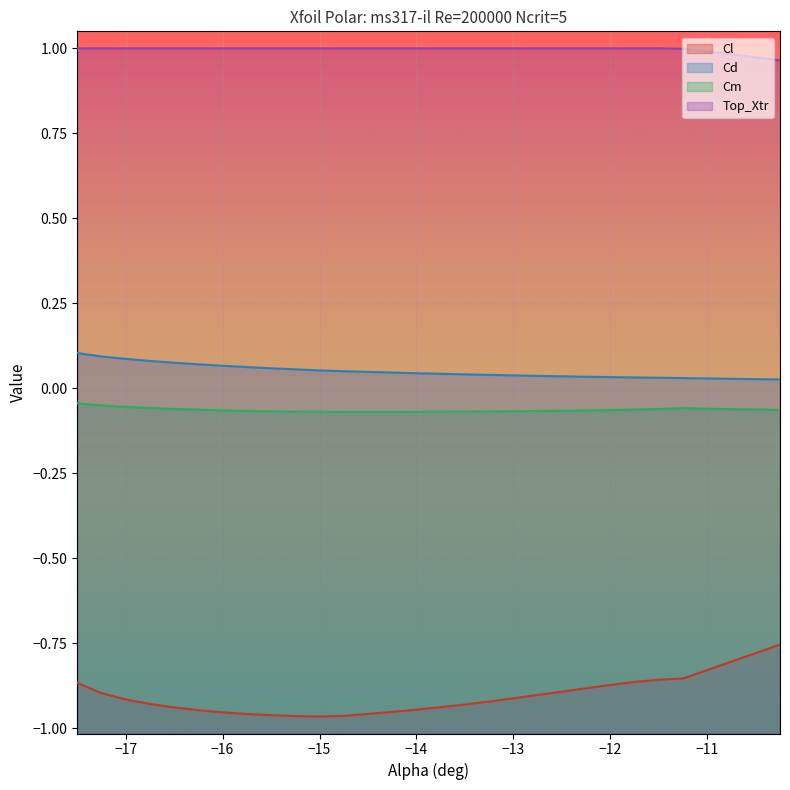

True or false: Cd has more than 1 points higher than both neighbors.

False